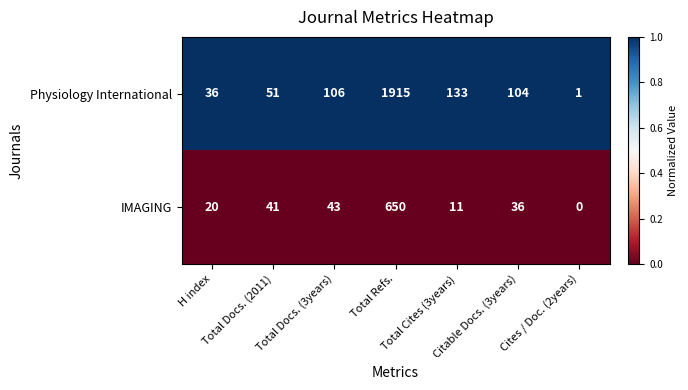

Rank the series by their average value, from highest to lowest.

Physiology International, IMAGING